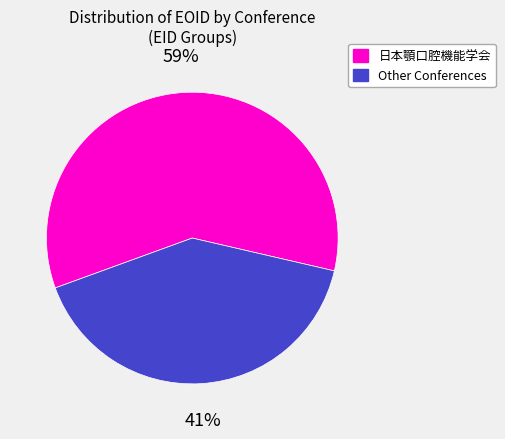

Combined, do Other Conferences and 日本顎口腔機能学会 account for over 50%?

Yes